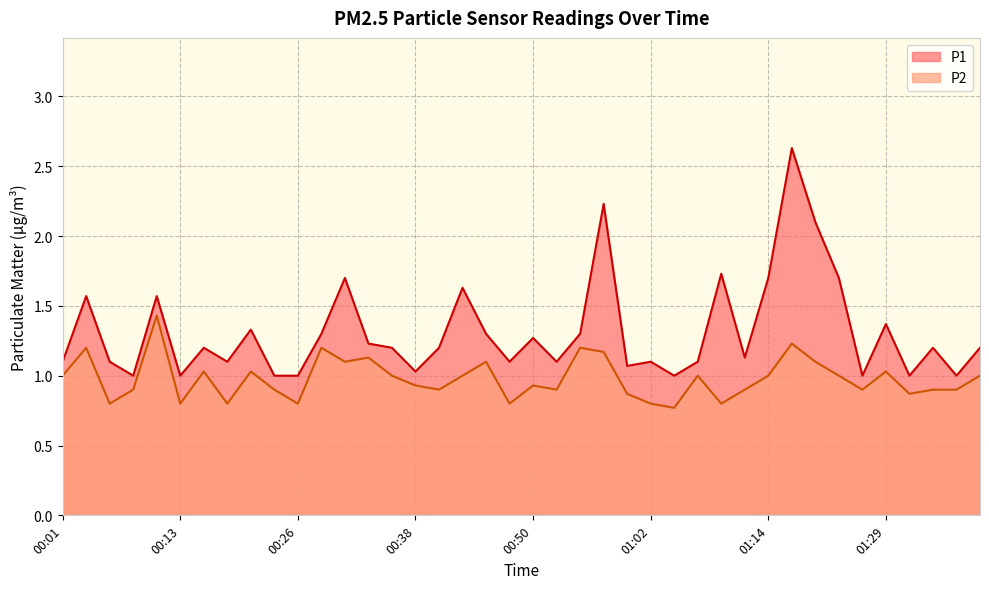

List the labels in order of P1 value, smallest first.

00:09, 00:13, 00:23, 00:26, 01:05, 01:24, 01:32, 01:36, 00:38, 01:00, 00:01, 00:06, 00:18, 00:48, 00:52, 01:02, 01:07, 01:12, 00:16, 00:35, 00:40, 01:34, 01:39, 00:33, 00:50, 00:28, 00:45, 00:55, 00:21, 01:29, 00:04, 00:11, 00:43, 00:31, 01:14, 01:22, 01:10, 01:19, 00:57, 01:17